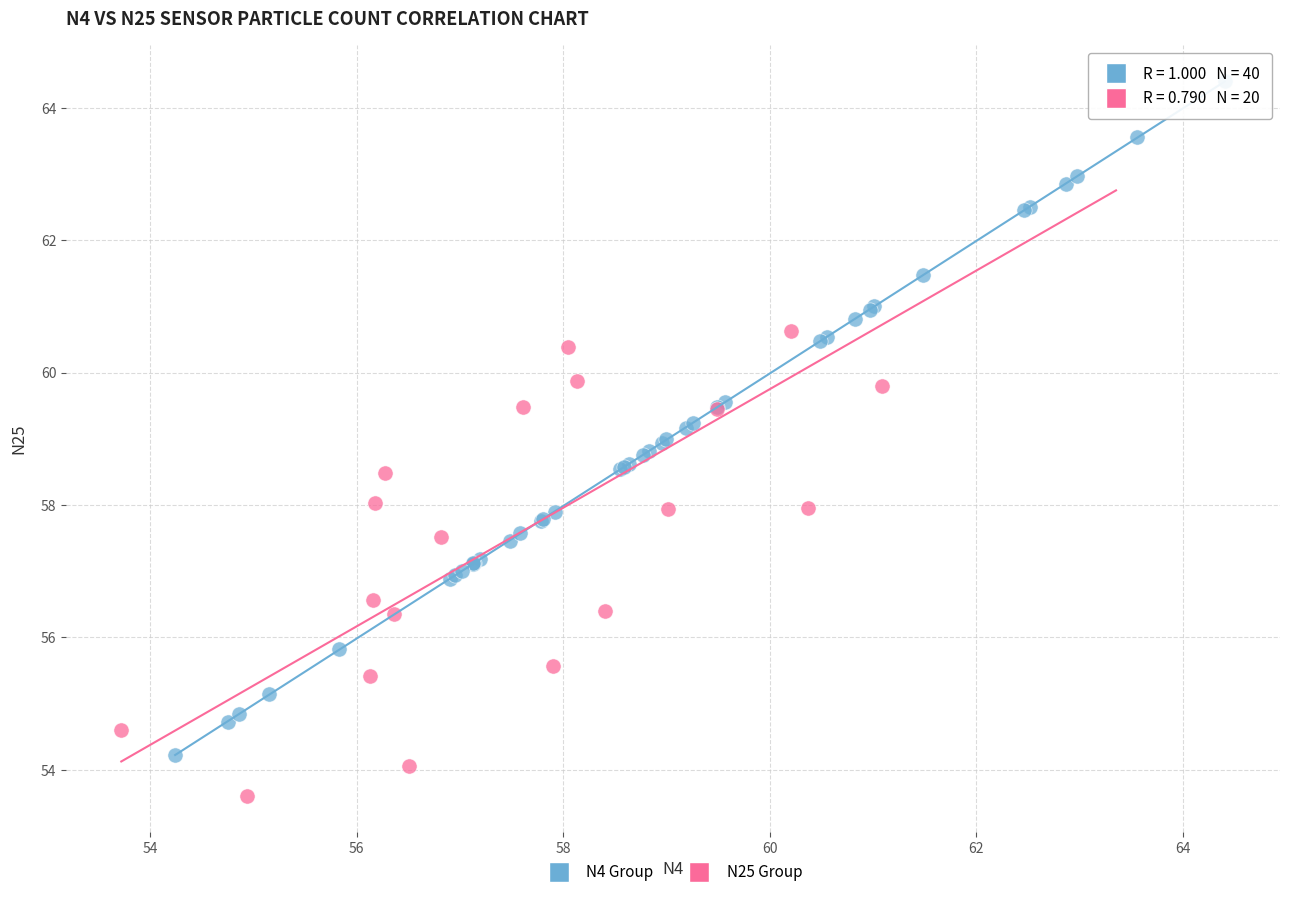

Which series contains the lowest Y value?

N25 Group